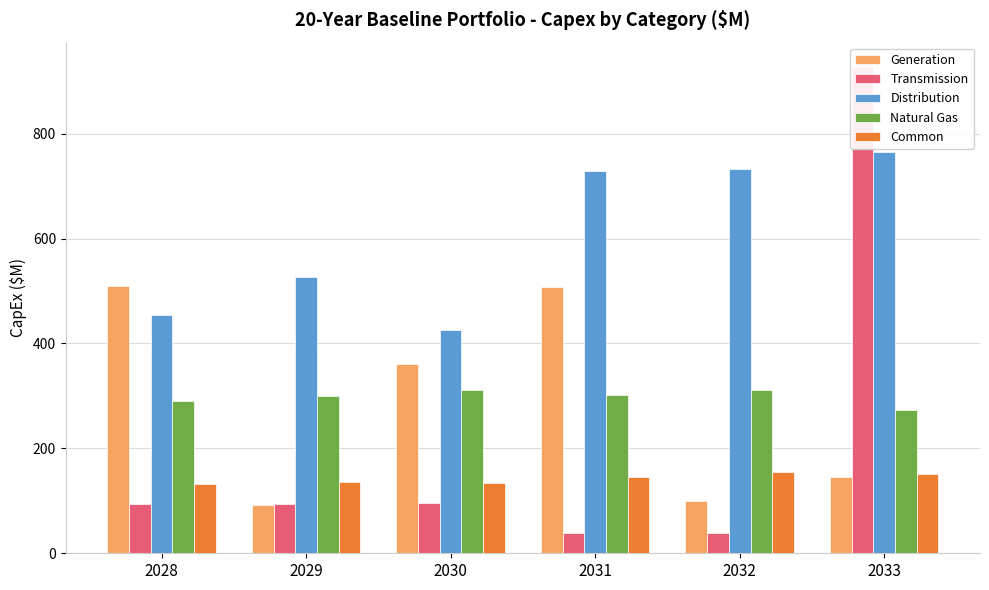

What are all the series names shown in the legend?

Generation, Transmission, Distribution, Natural Gas, Common